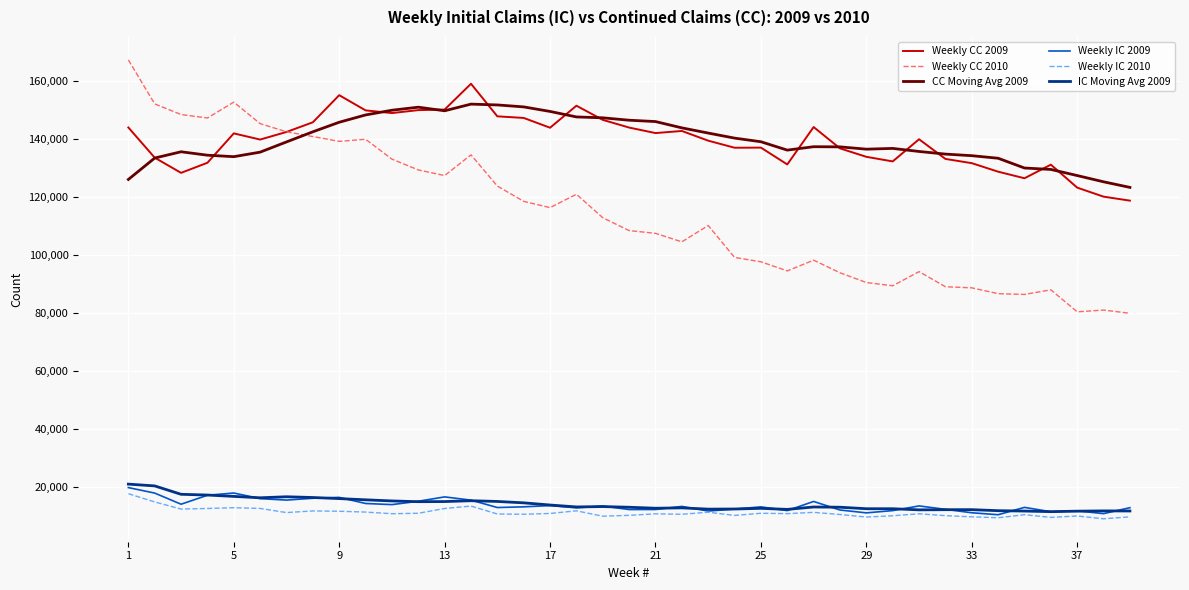

True or false: Weekly CC 2009 and IC Moving Avg 2009 intersect in this chart.

False